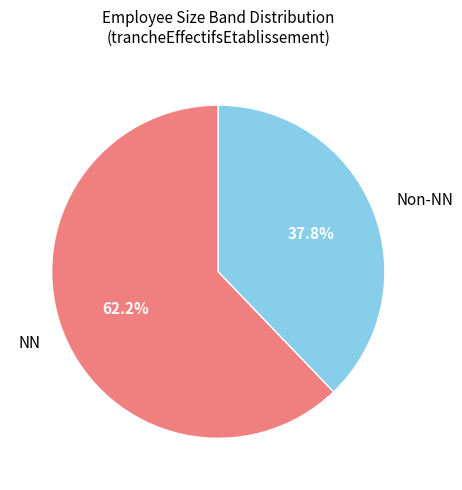

What is the largest slice in the pie chart?

NN